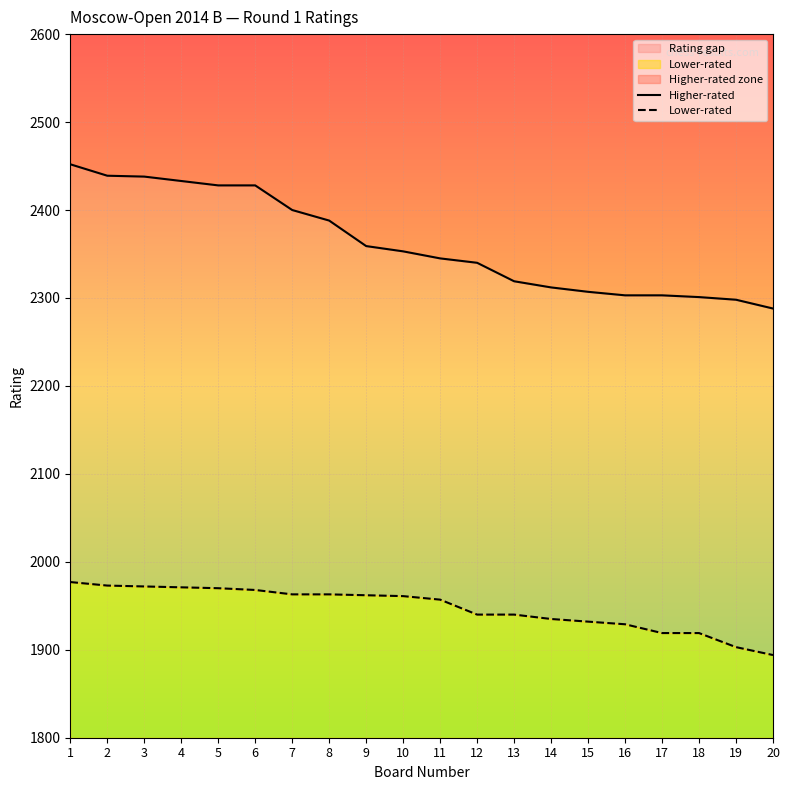

True or false: Higher-rated and Lower-rated cross at least once.

False